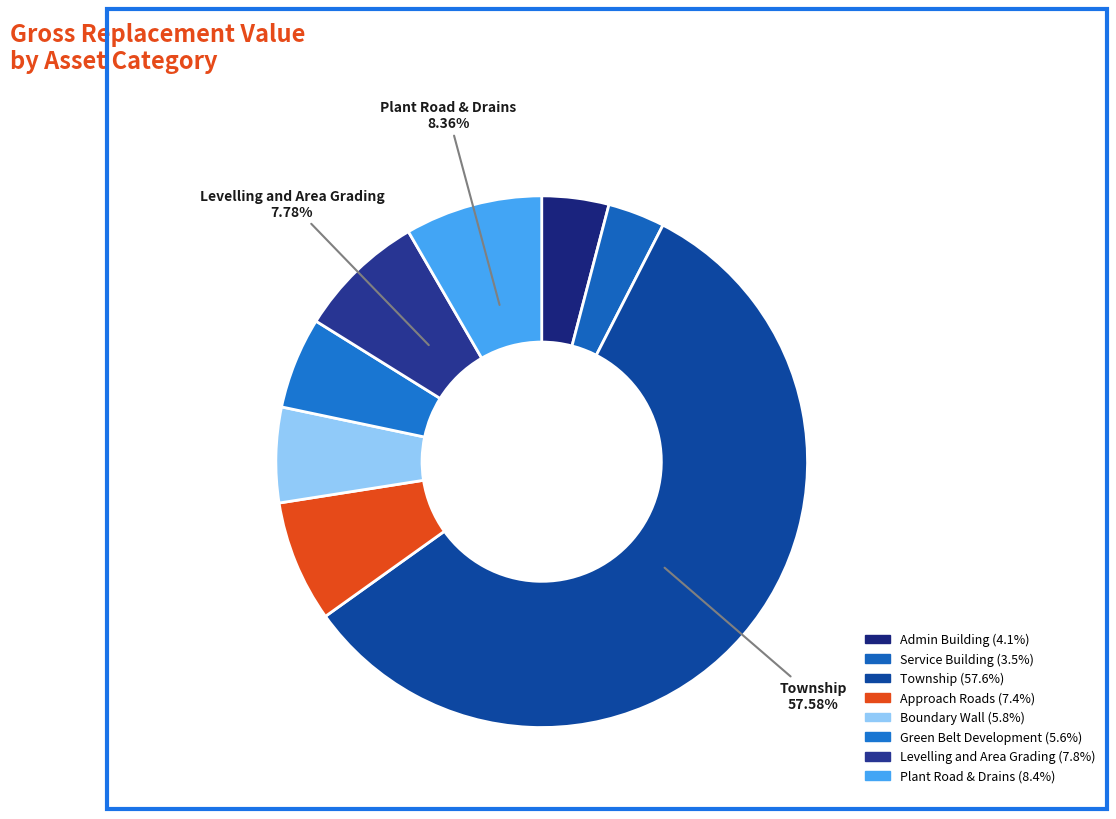

Count the number of slices in the pie.

8